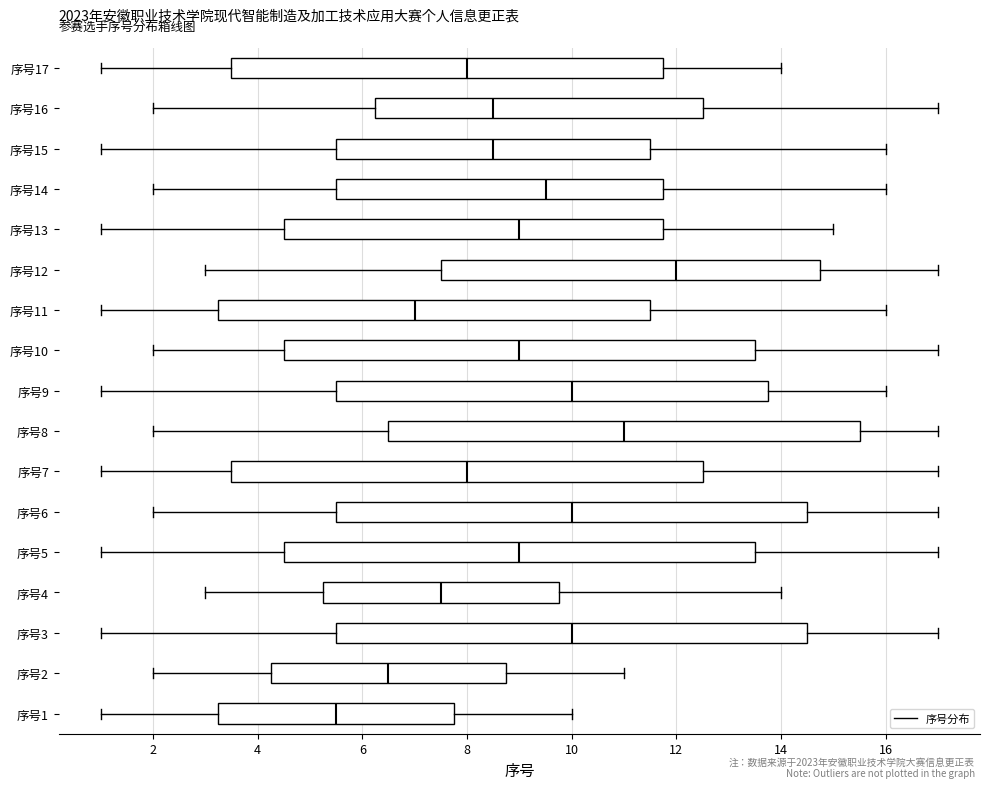

Reading bottom to top, read every box against the x-axis: the position of its median line, the range the box covers, and the ends of its whiskers. The values are not printed on the chart, so give them approximately, as read against the axis.

序号1: median 5.6, box 3.2 to 7.8, whiskers 1.0 to 10.0
序号2: median 6.6, box 4.2 to 8.8, whiskers 2.0 to 11.0
序号3: median 10.0, box 5.6 to 14.6, whiskers 1.0 to 17.0
序号4: median 7.6, box 5.2 to 9.8, whiskers 3.0 to 14.0
序号5: median 9.0, box 4.6 to 13.6, whiskers 1.0 to 17.0
序号6: median 10.0, box 5.6 to 14.6, whiskers 2.0 to 17.0
序号7: median 8.0, box 3.6 to 12.6, whiskers 1.0 to 17.0
序号8: median 11.0, box 6.6 to 15.6, whiskers 2.0 to 17.0
序号9: median 10.0, box 5.6 to 13.8, whiskers 1.0 to 16.0
序号10: median 9.0, box 4.6 to 13.6, whiskers 2.0 to 17.0
序号11: median 7.0, box 3.2 to 11.6, whiskers 1.0 to 16.0
序号12: median 12.0, box 7.6 to 14.8, whiskers 3.0 to 17.0
序号13: median 9.0, box 4.6 to 11.8, whiskers 1.0 to 15.0
序号14: median 9.6, box 5.6 to 11.8, whiskers 2.0 to 16.0
序号15: median 8.6, box 5.6 to 11.6, whiskers 1.0 to 16.0
序号16: median 8.6, box 6.2 to 12.6, whiskers 2.0 to 17.0
序号17: median 8.0, box 3.6 to 11.8, whiskers 1.0 to 14.0